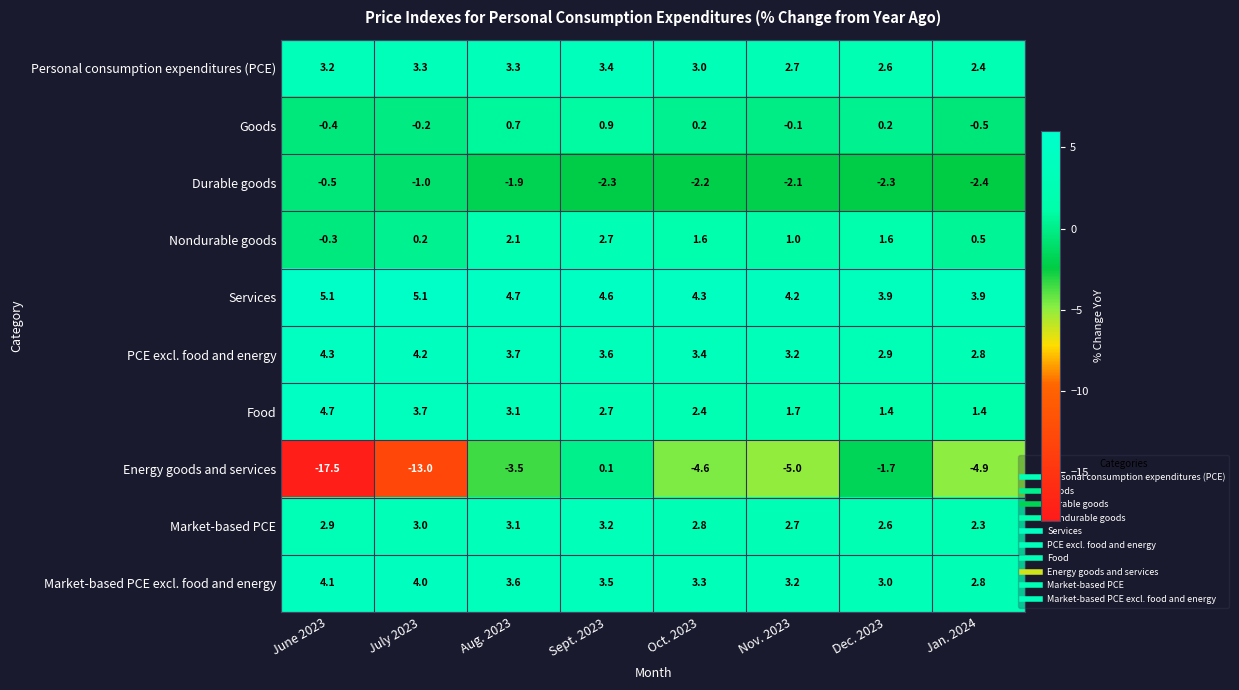

At which category is the sum across all series the highest?

Sept. 2023